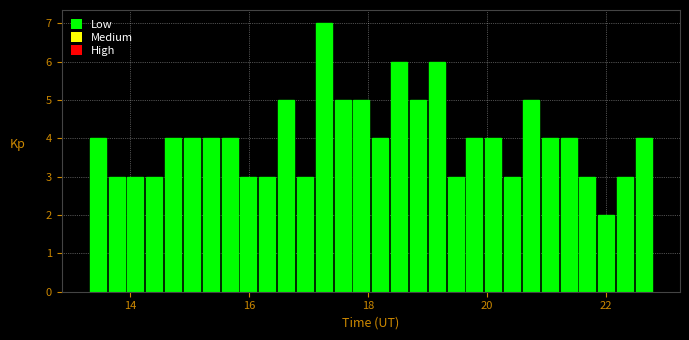

Around what value on the x-axis is the tallest bar? Give the approximate position of its centre, as read against the axis.

17.2